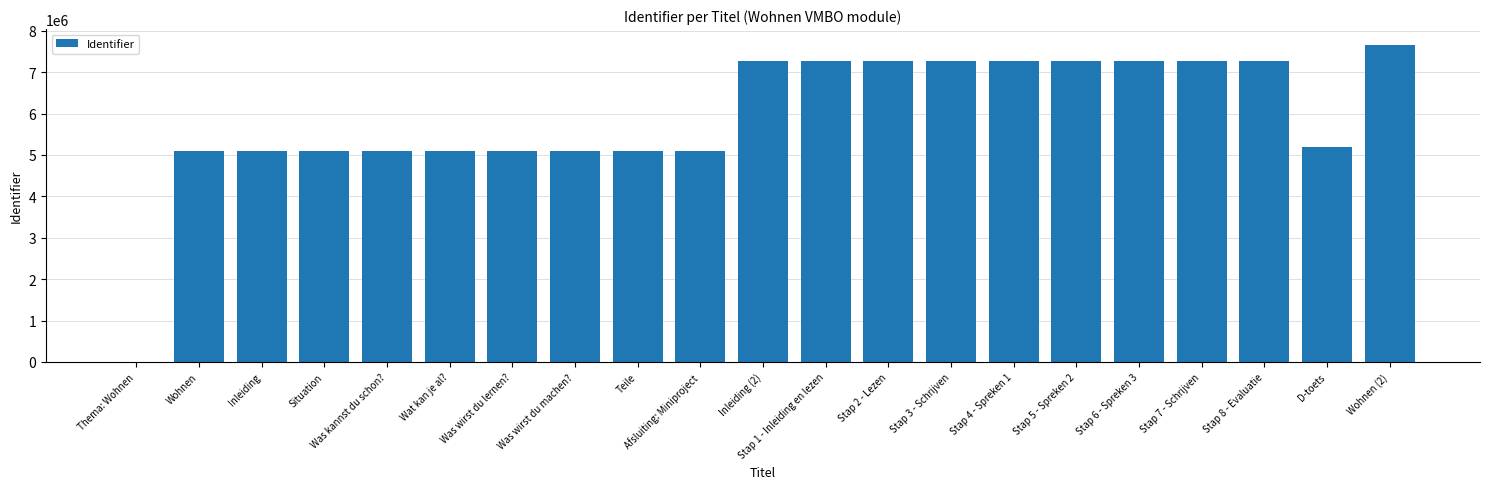

What is the average value?

5914176